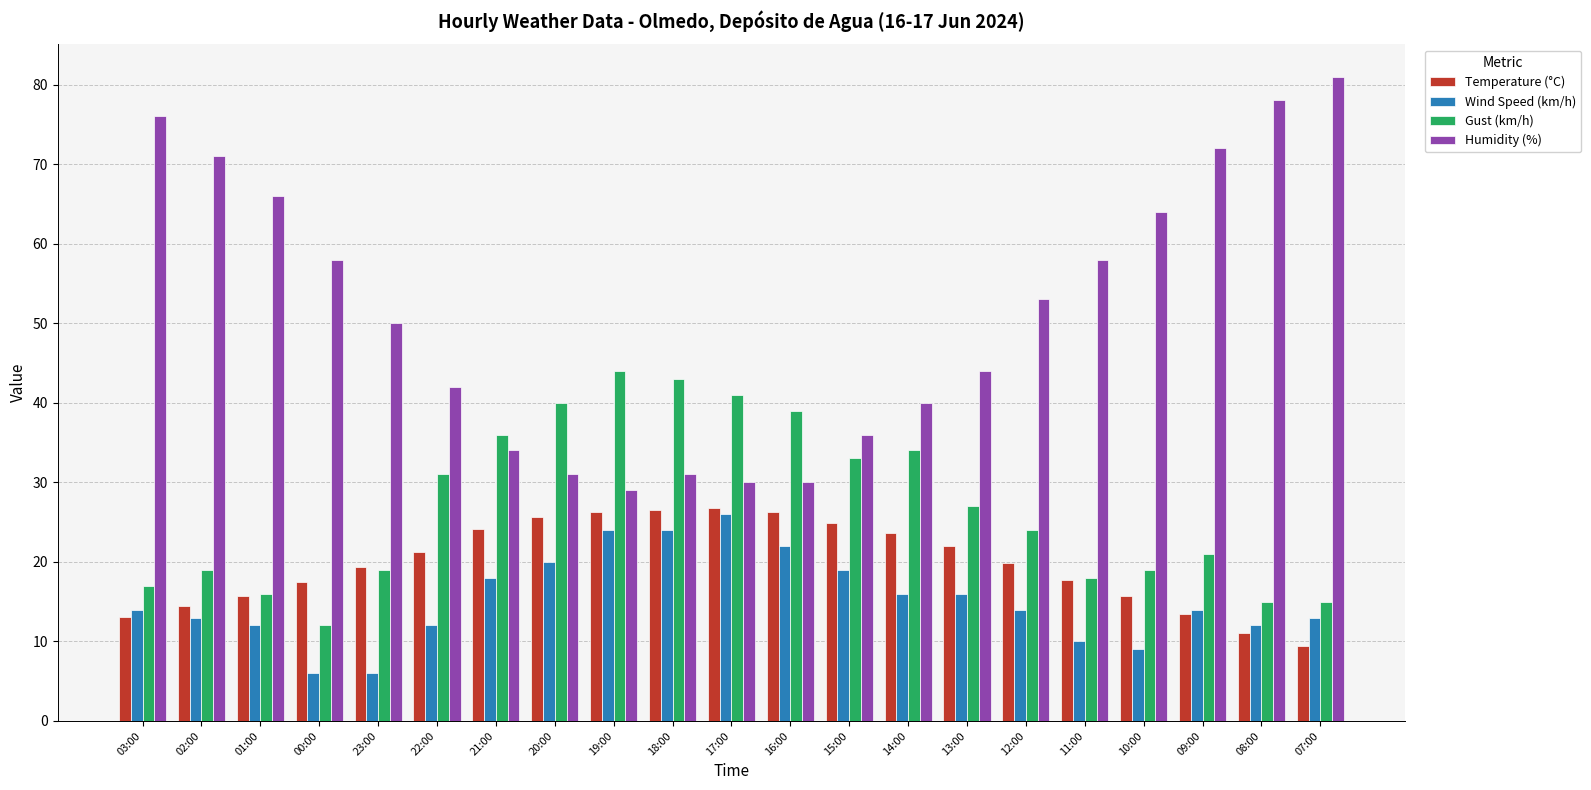

Which series changed the most between 13:00 and 09:00?

Humidity (%)